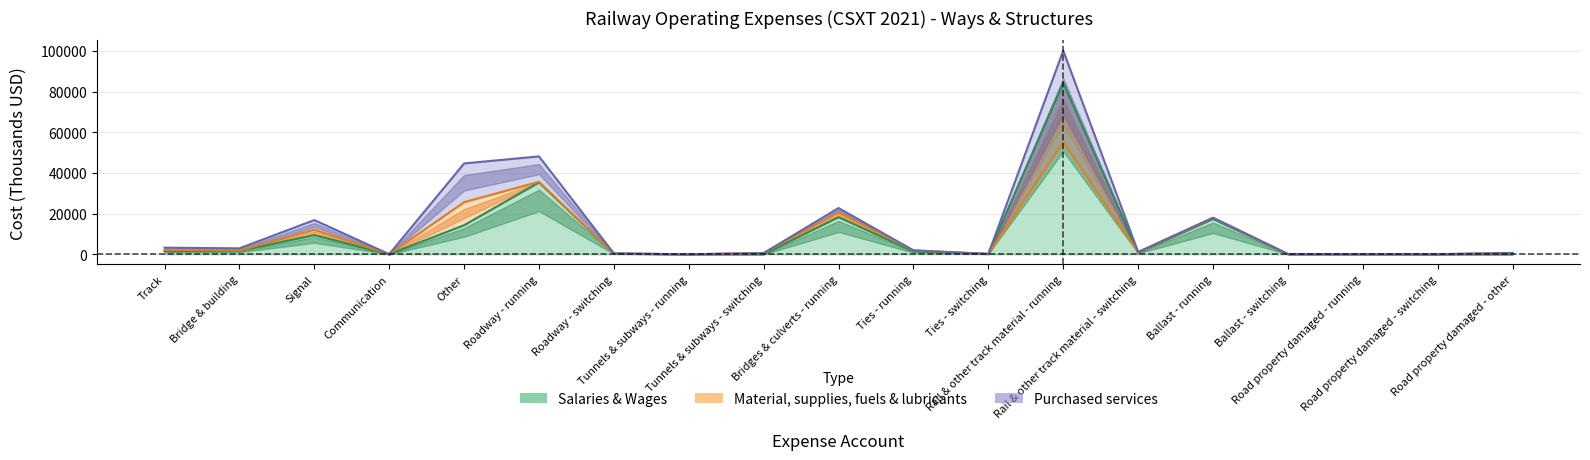

At which label does Salaries & Wages first exceed 758?

Track